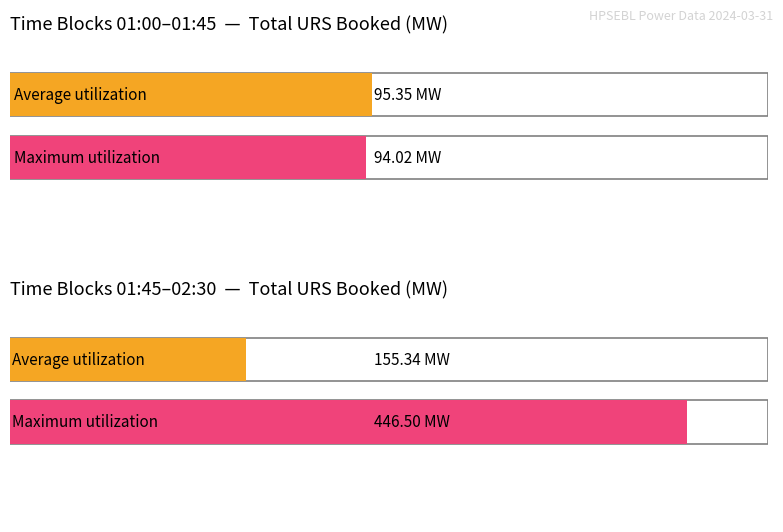

Which series has the widest spread of values?

Maximum utilization